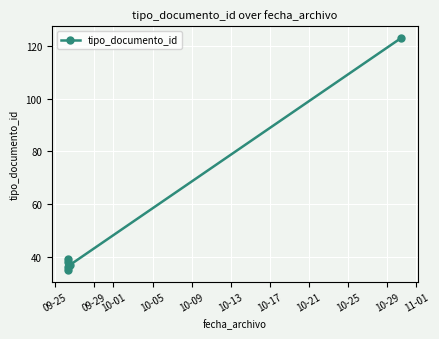

What is the change in value from 10-01 to 10-05?

+3